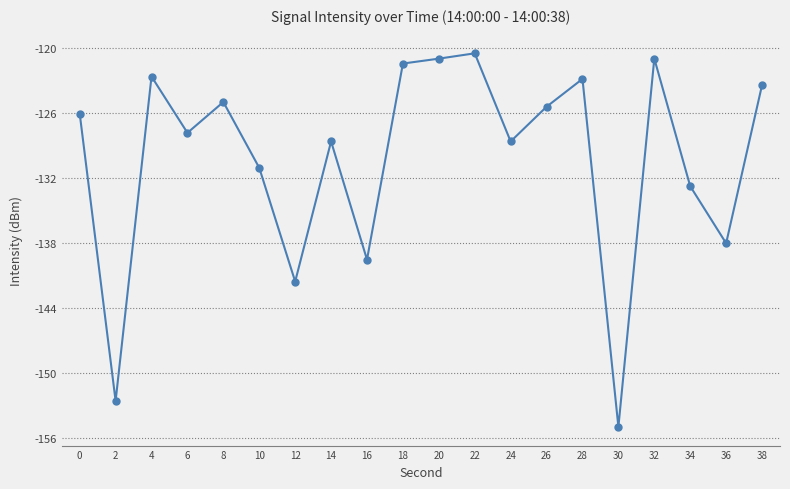

Reading left to right, transcribe all the data shown in this chart.

0=-126.0	2=-152.6	4=-122.6	6=-127.8	8=-125.0	10=-131.1	12=-141.5	14=-128.6	16=-139.5	18=-121.4	20=-121.0	22=-120.5	24=-128.6	26=-125.4	28=-122.8	30=-155.0	32=-121.0	34=-132.7	36=-138.0	38=-123.4